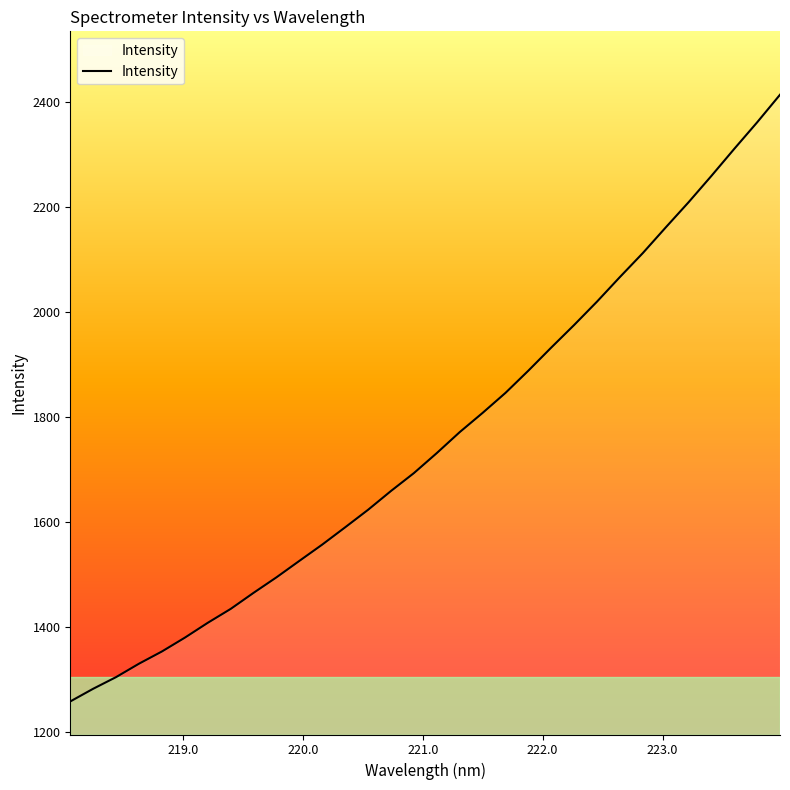

What is the minimum value shown in the chart?

1258.6